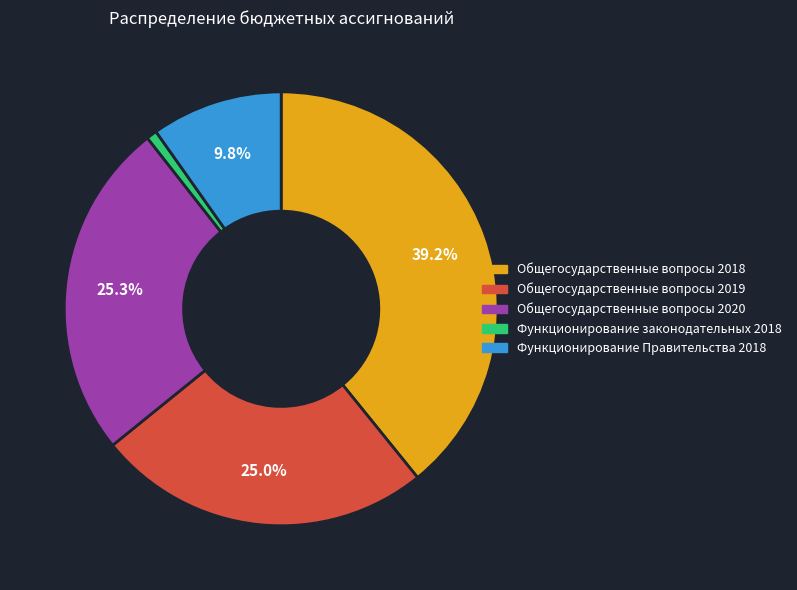

Between Общегосударственные вопросы 2018 and Общегосударственные вопросы 2019, which is larger?

Общегосударственные вопросы 2018